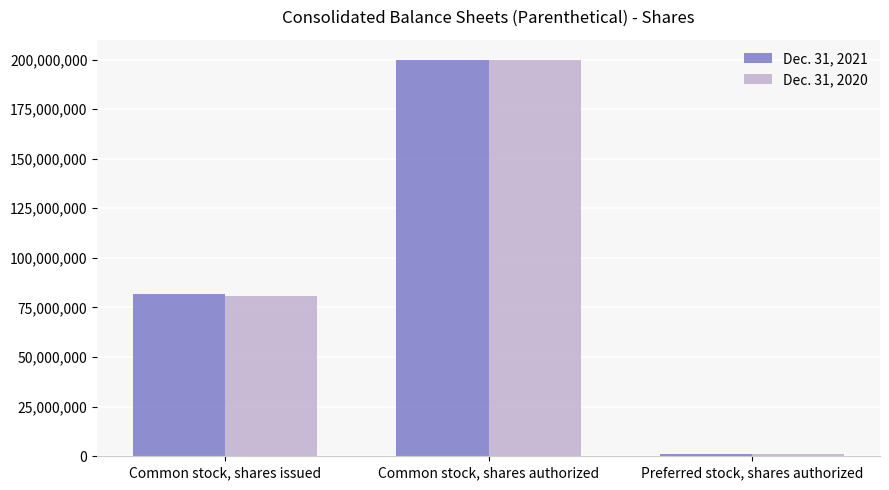

Where is Dec. 31, 2020 nearest to the value 100500000?

Common stock, shares issued